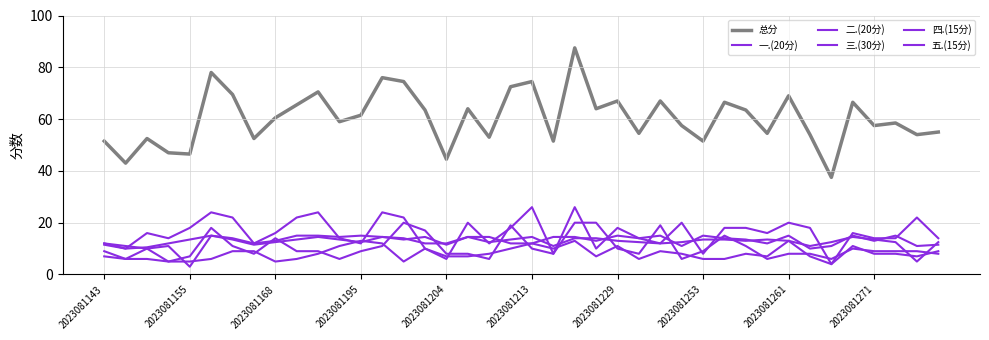

What is the maximum value shown in the chart?

87.5